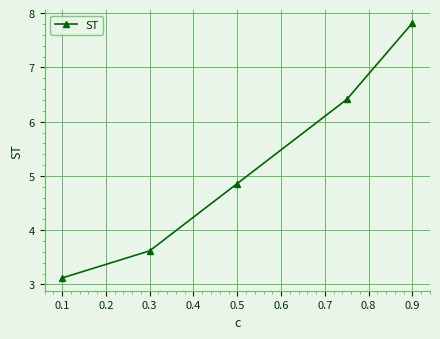

What is the average value?

5.2